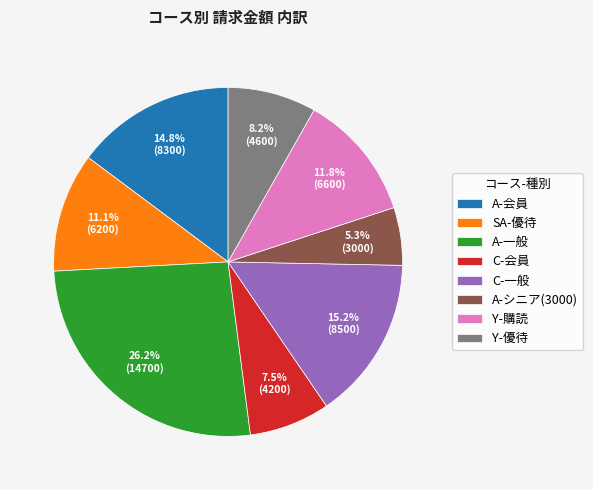

True or false: A-シニア(3000) accounts for 16% of the total.

False